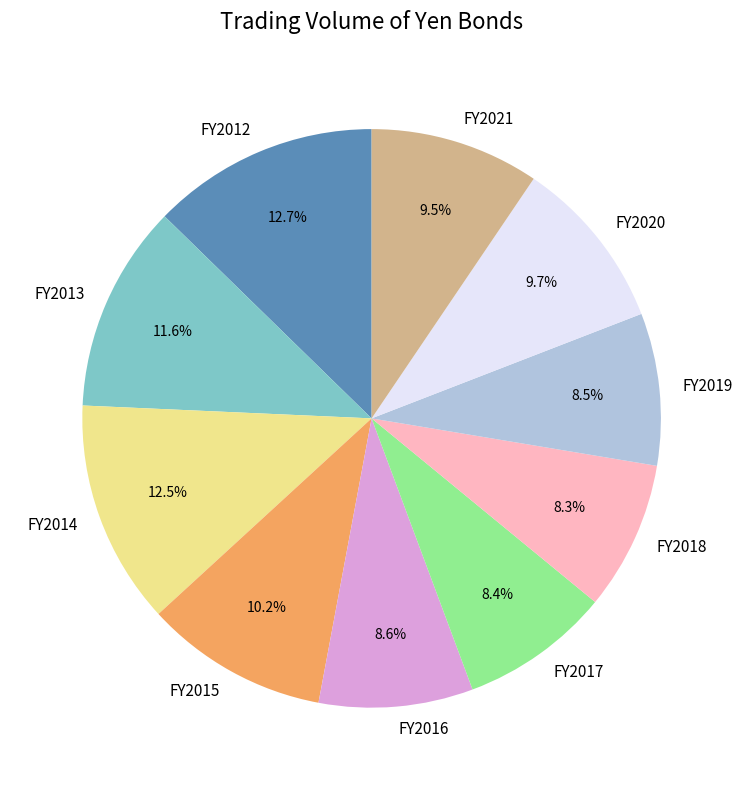

Between FY2013 and FY2012, which is larger?

FY2012